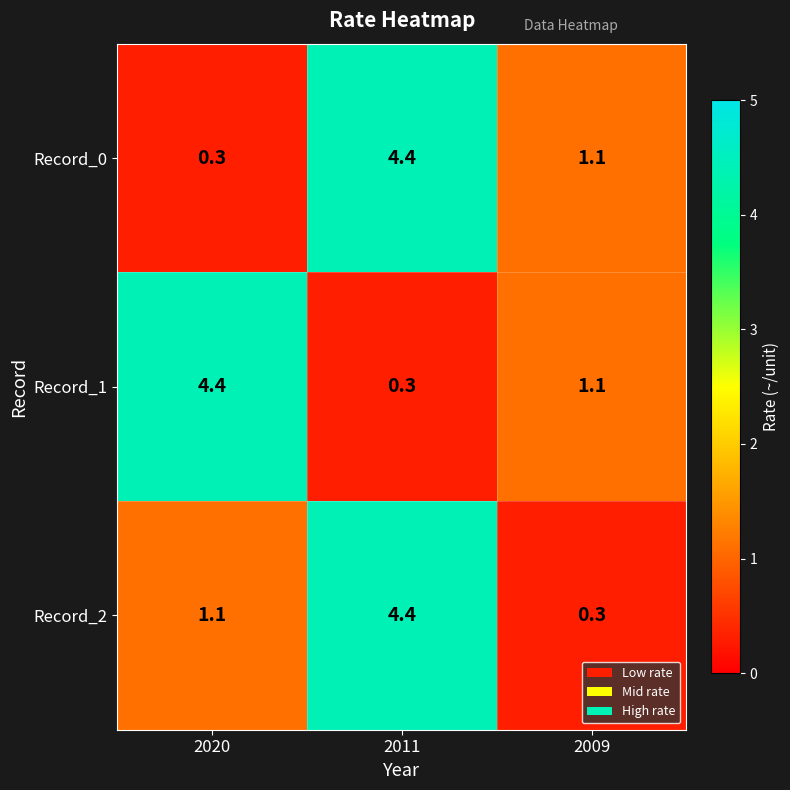

True or false: Record_2 has a value of 0.2 at 2009.

False